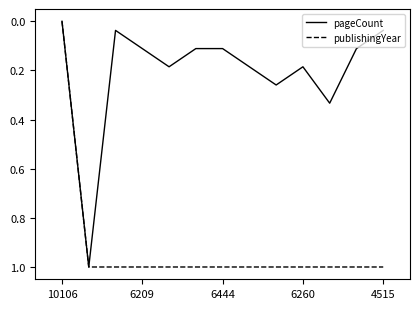

How many publishingYear values are between 1 and 2?

12